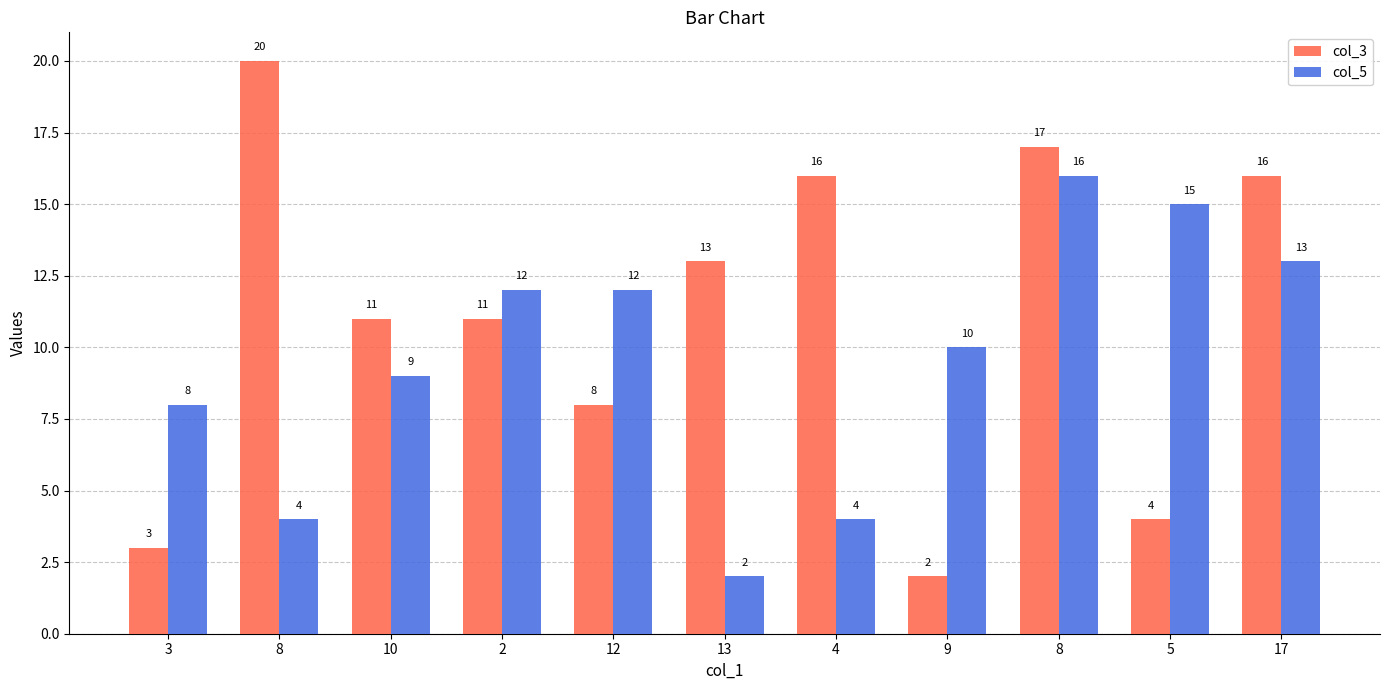

Which series has the largest total across all categories?

col_3